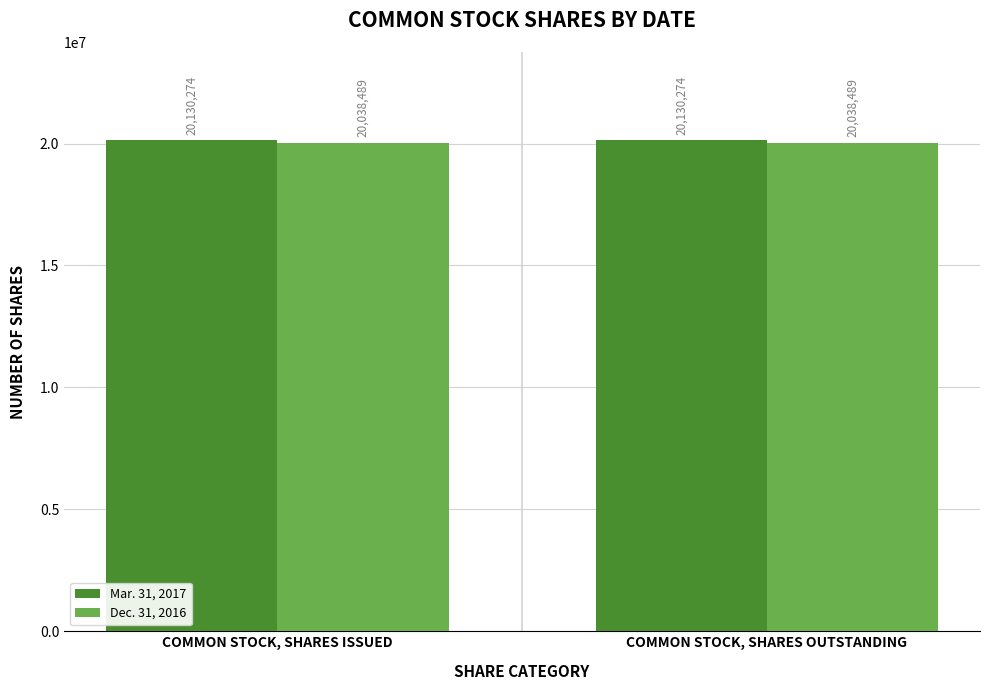

Count the number of categories in the chart.

2